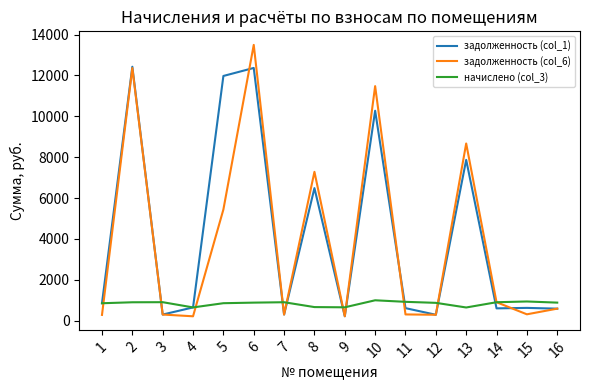

Is the value of задолженность (col_6) at 7 greater than the value of задолженность (col_1) at 16?

No